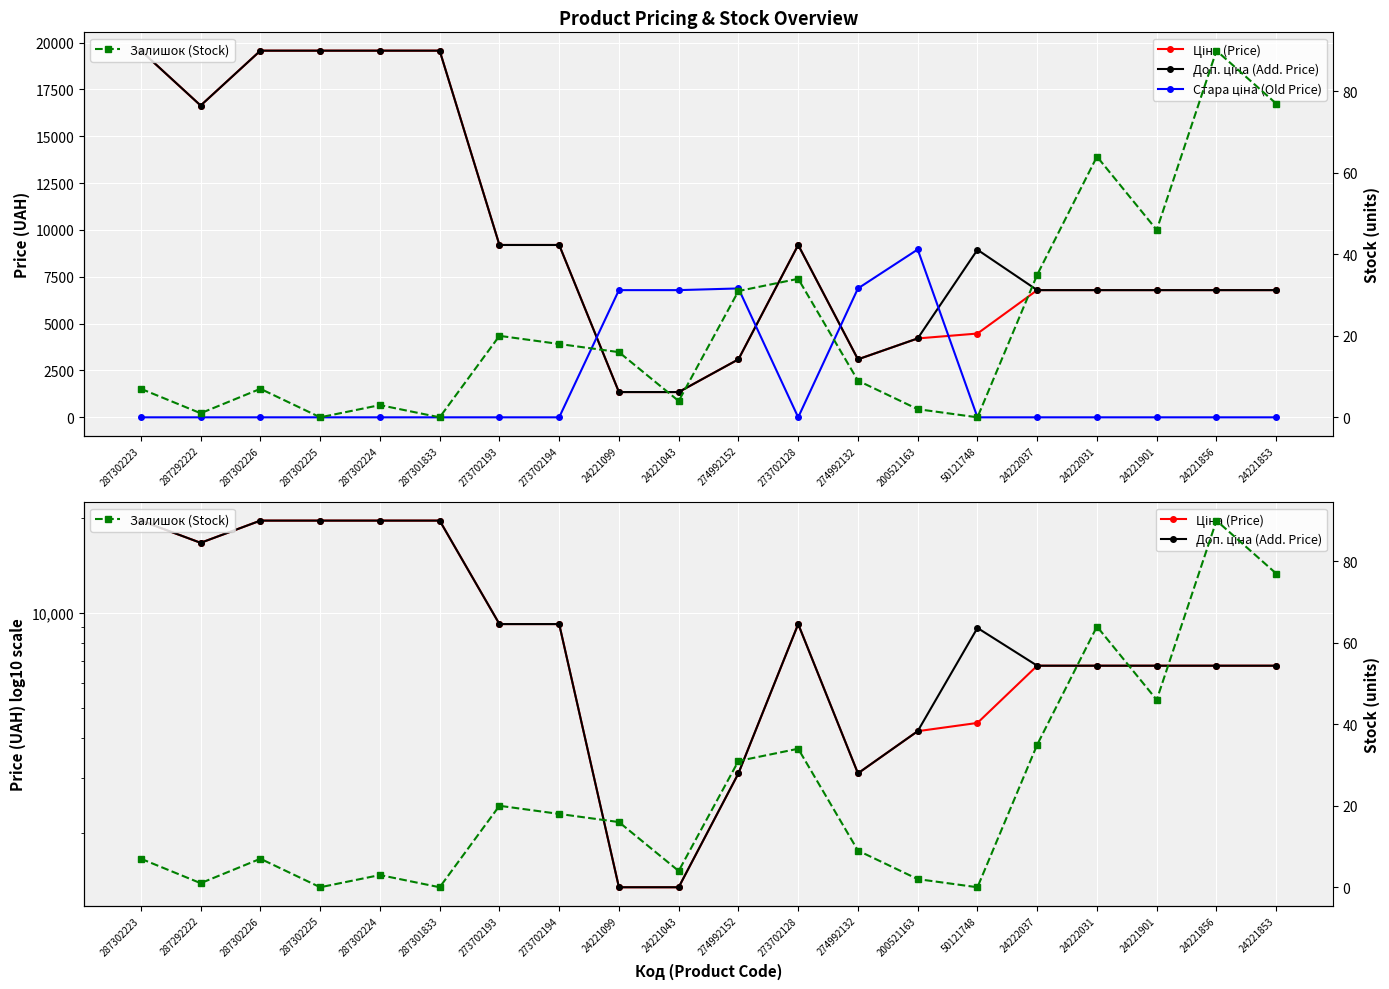

Reading left to right, list all the values displayed in this chart.

Ціна (Price): 287302223=19564.9	287292222=16636.8	287302226=19564.9	287302225=19564.9	287302224=19564.9	287301833=19564.9	273702193=9196.3	273702194=9196.3	24221099=1347.9	24221043=1347.9	274992152=3094.7	273702128=9196.3	274992132=3094.7	200521163=4209.5	50121748=4470.6	24222037=6787.1	24222031=6787.1	24221901=6787.1	24221856=6787.1	24221853=6787.1
Доп. ціна (Add. Price): 287302223=19564.9	287292222=16636.8	287302226=19564.9	287302225=19564.9	287302224=19564.9	287301833=19564.9	273702193=9196.3	273702194=9196.3	24221099=1348.0	24221043=1348.0	274992152=3095.0	273702128=9196.3	274992132=3095.0	200521163=4210.0	50121748=8941.2	24222037=6787.1	24222031=6787.1	24221901=6787.1	24221856=6787.1	24221853=6787.1
Стара ціна (Old Price): 287302223=0.0	287292222=0.0	287302226=0.0	287302225=0.0	287302224=0.0	287301833=0.0	273702193=0.0	273702194=0.0	24221099=6787.1	24221043=6787.1	274992152=6877.2	273702128=0.0	274992132=6877.2	200521163=8956.5	50121748=0.0	24222037=0.0	24222031=0.0	24221901=0.0	24221856=0.0	24221853=0.0
Залишок (Stock): 287302223=7.0	287292222=1.0	287302226=7.0	287302225=0.0	287302224=3.0	287301833=0.0	273702193=20.0	273702194=18.0	24221099=16.0	24221043=4.0	274992152=31.0	273702128=34.0	274992132=9.0	200521163=2.0	50121748=0.0	24222037=35.0	24222031=64.0	24221901=46.0	24221856=90.0	24221853=77.0